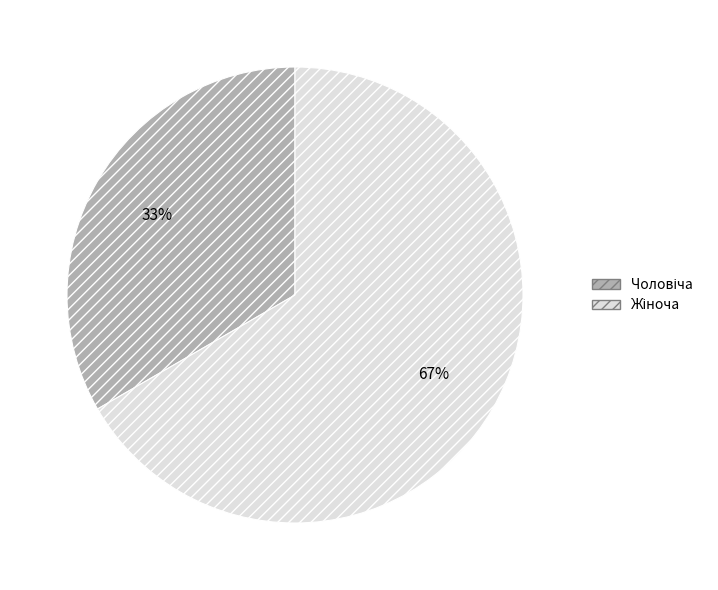

Is there a majority slice in this chart?

Yes